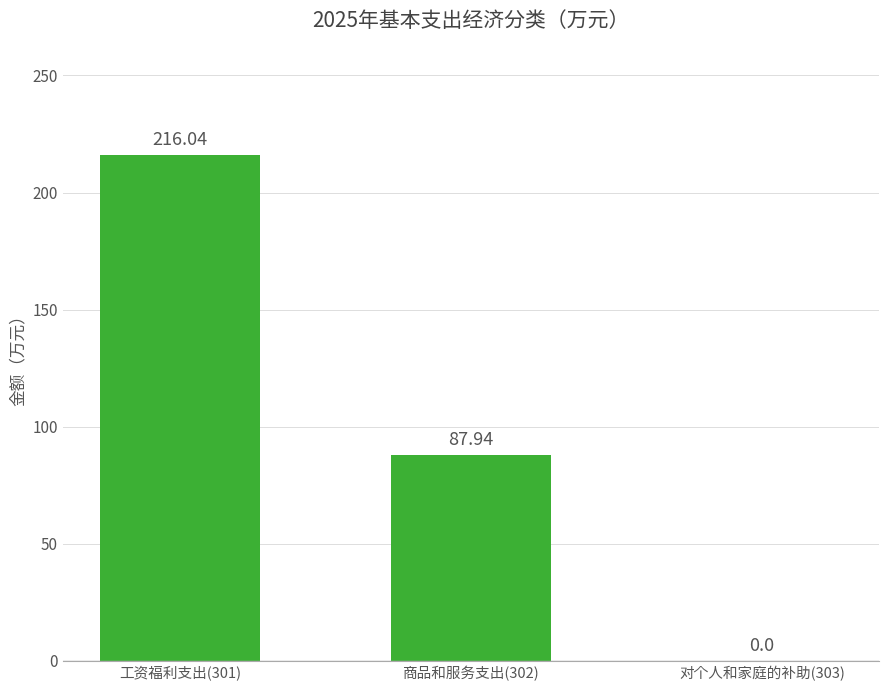

At which label is the value closest to 108?

商品和服务支出(302)